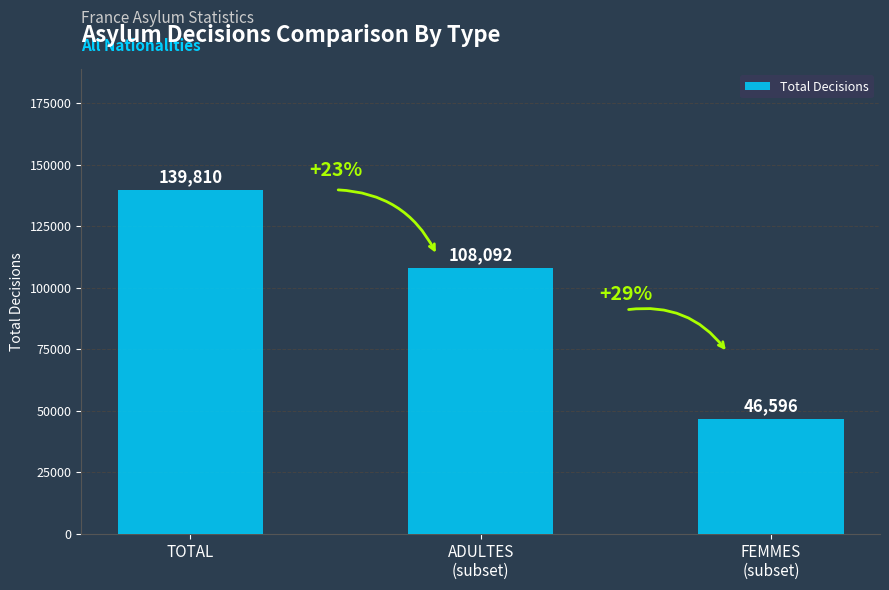

What is the difference between the maximum and minimum values?

93214